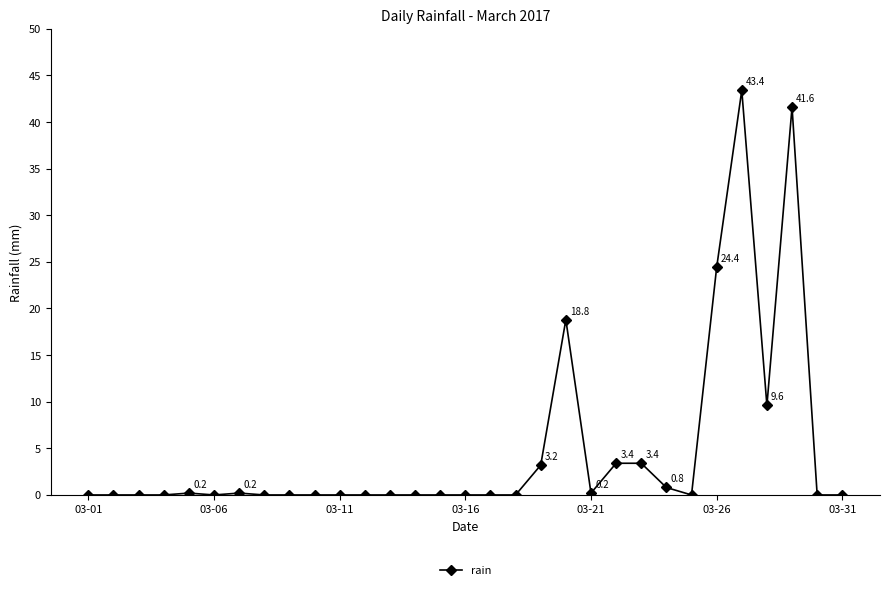

True or false: the data has more than 1 interior local peaks.

True